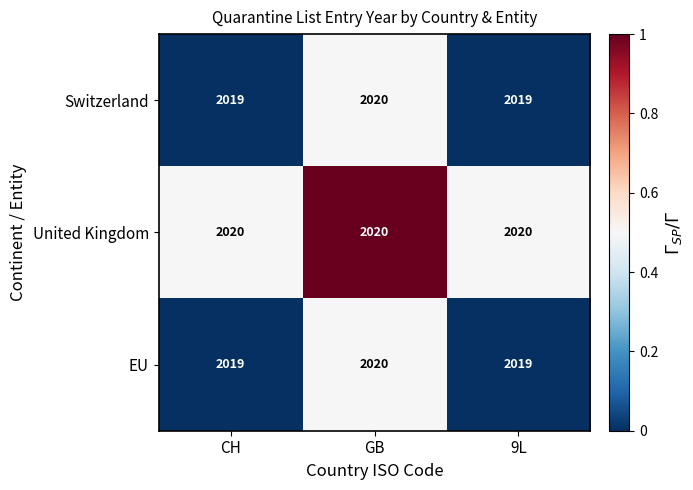

Is it true that United Kingdom equals 3403 at CH?

False